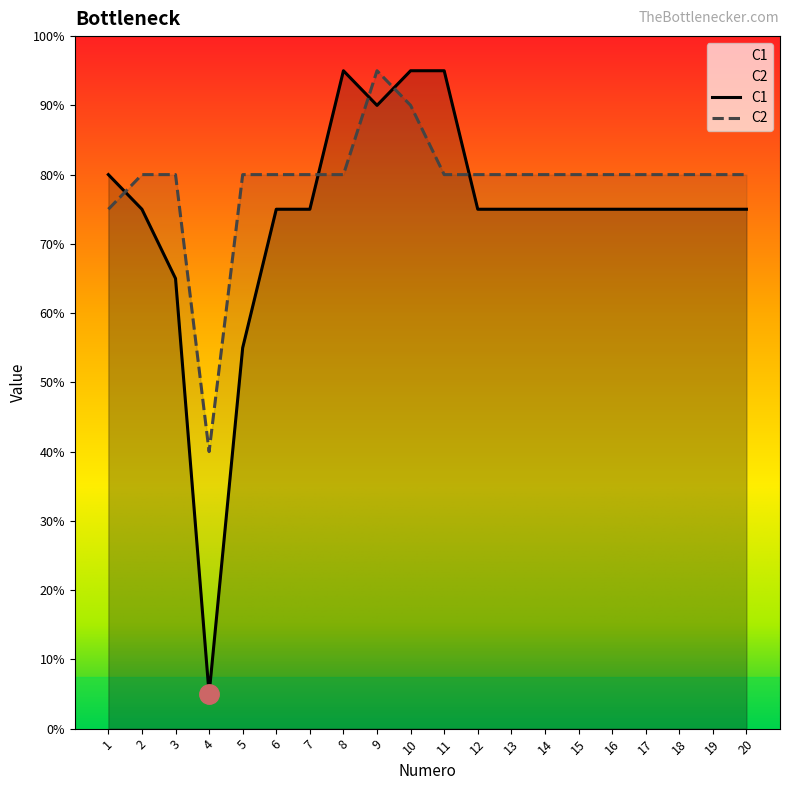

True or false: C1 and C2 cross at least once.

True